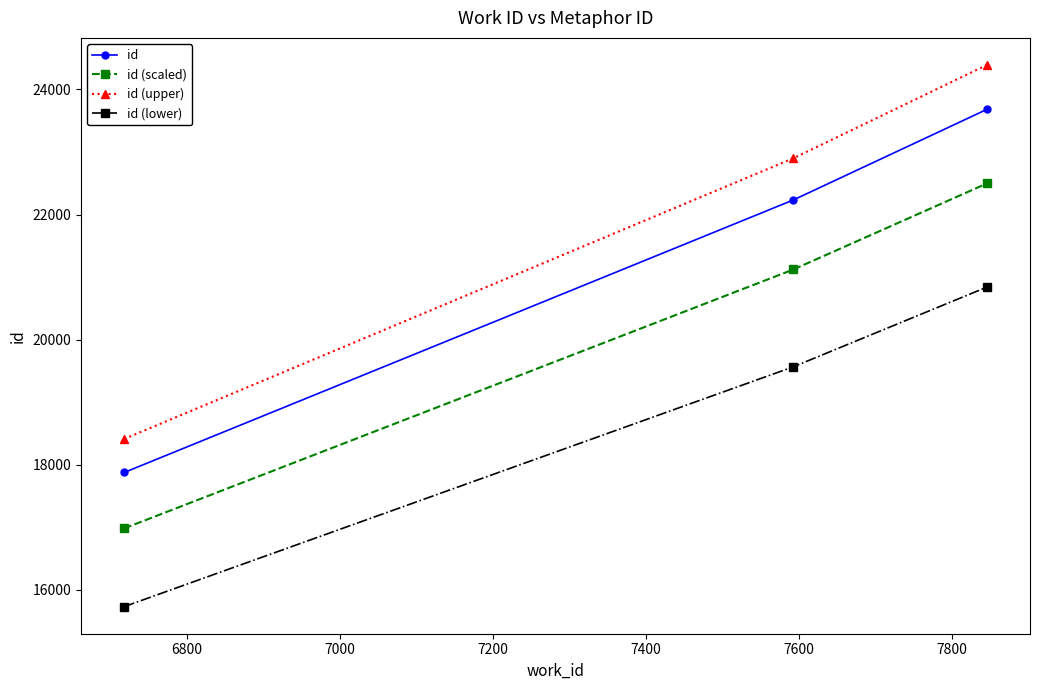

What is the minimum value for id?

17875.0